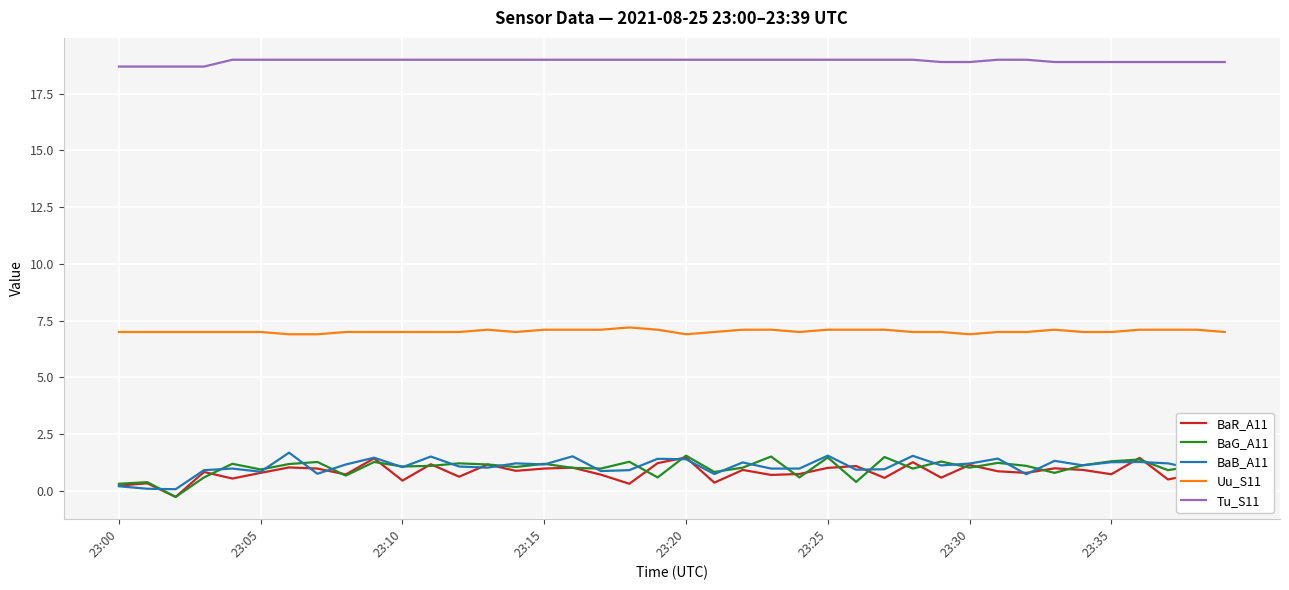

What is the highest value of the BaB_A11 series?

1.7